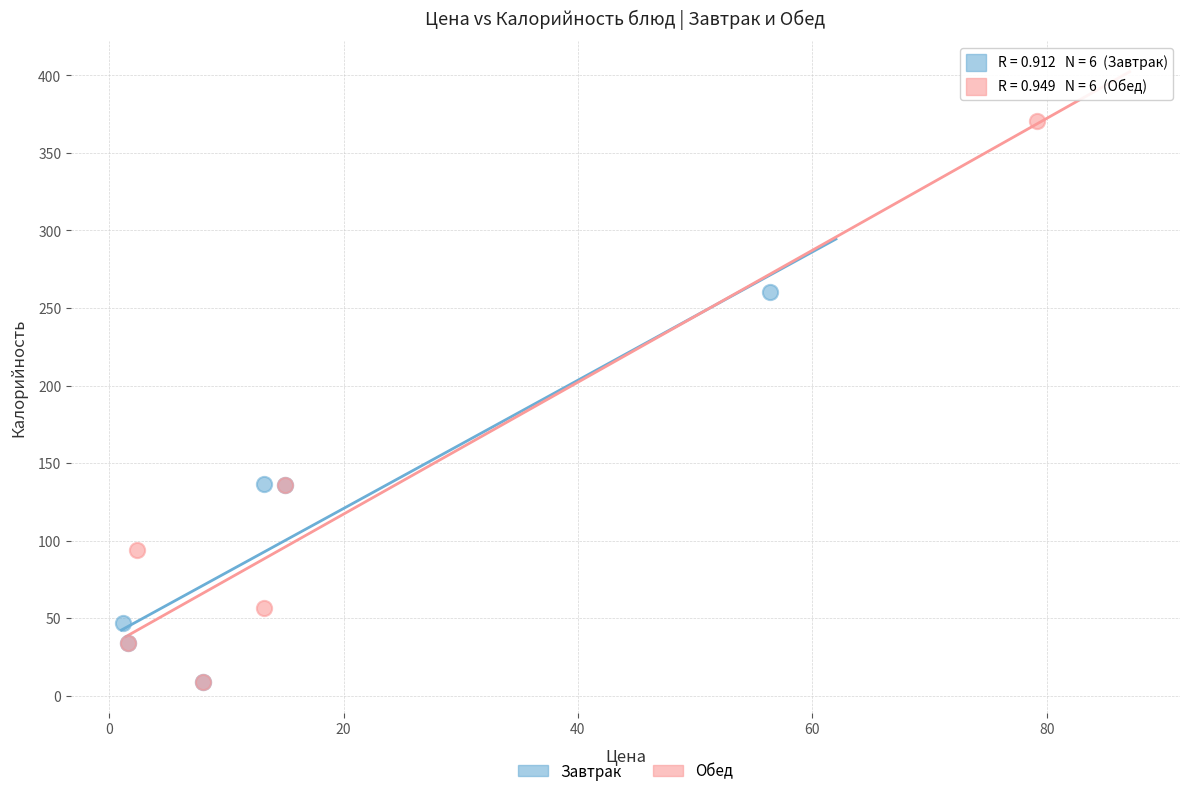

Which series reaches the maximum Y coordinate?

Обед